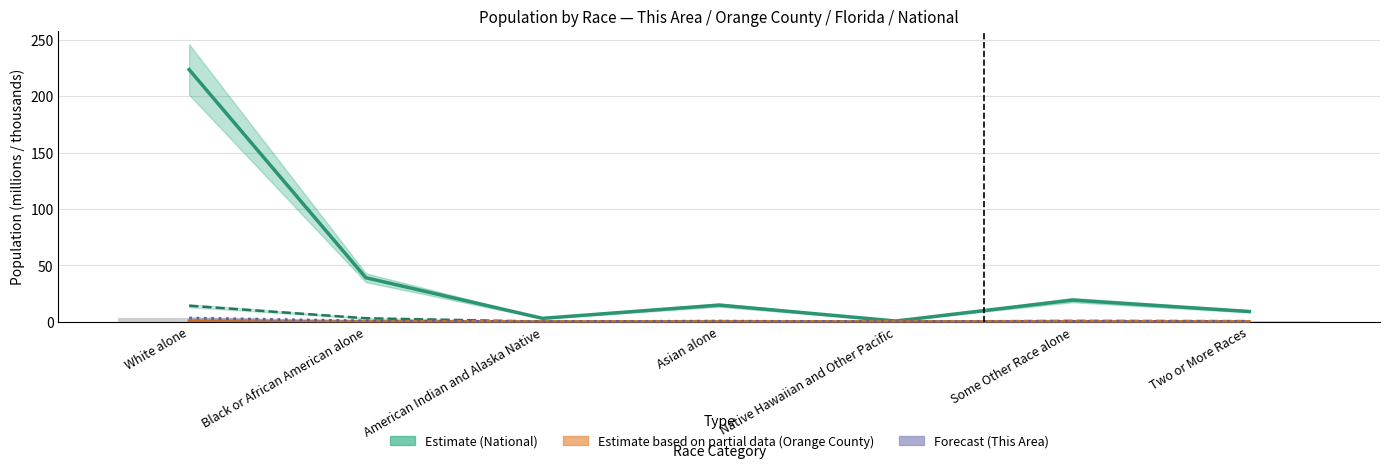

Reading right to left, extract all data points from this chart.

This Area: Two or More Races=0.2	Some Other Race alone=0.3	Native Hawaiian and Other Pacific=0.0	Asian alone=0.5	American Indian and Alaska Native=0.0	Black or African American alone=0.7	White alone=3.2
Orange County: Two or More Races=0.0	Some Other Race alone=0.1	Native Hawaiian and Other Pacific=0.0	Asian alone=0.1	American Indian and Alaska Native=0.0	Black or African American alone=0.2	White alone=0.7
Florida: Two or More Races=0.5	Some Other Race alone=0.7	Native Hawaiian and Other Pacific=0.0	Asian alone=0.5	American Indian and Alaska Native=0.1	Black or African American alone=3.0	White alone=14.1
National: Two or More Races=9.0	Some Other Race alone=19.1	Native Hawaiian and Other Pacific=0.5	Asian alone=14.7	American Indian and Alaska Native=2.9	Black or African American alone=38.9	White alone=223.6